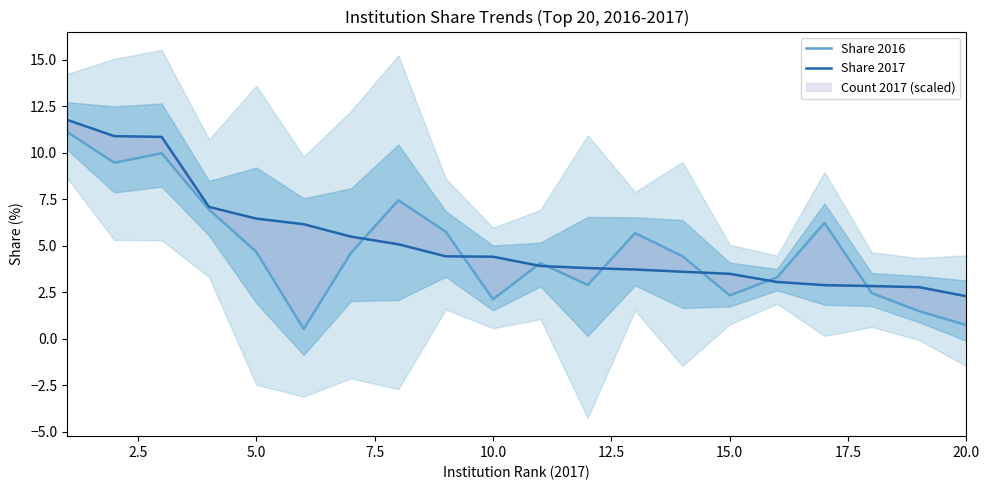

How many times do Share 2016 and Share 2017 cross each other?

8